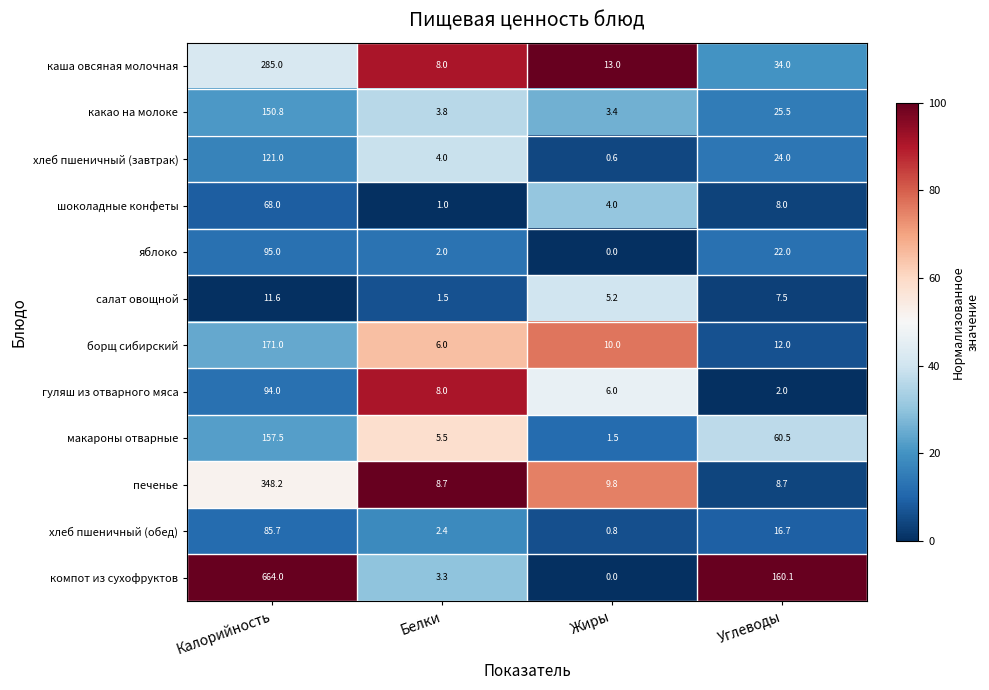

List the series in order of their peak value, lowest first.

салат овощной, шоколадные конфеты, хлеб пшеничный (обед), гуляш из отварного мяса, яблоко, хлеб пшеничный (завтрак), какао на молоке, макароны отварные, борщ сибирский, каша овсяная молочная, печенье, компот из сухофруктов